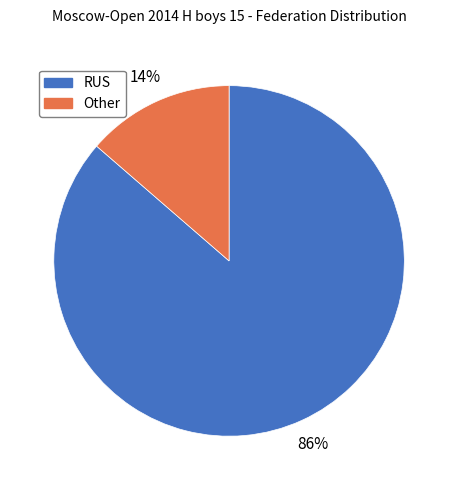

Is it true that RUS is 86% of the pie?

True